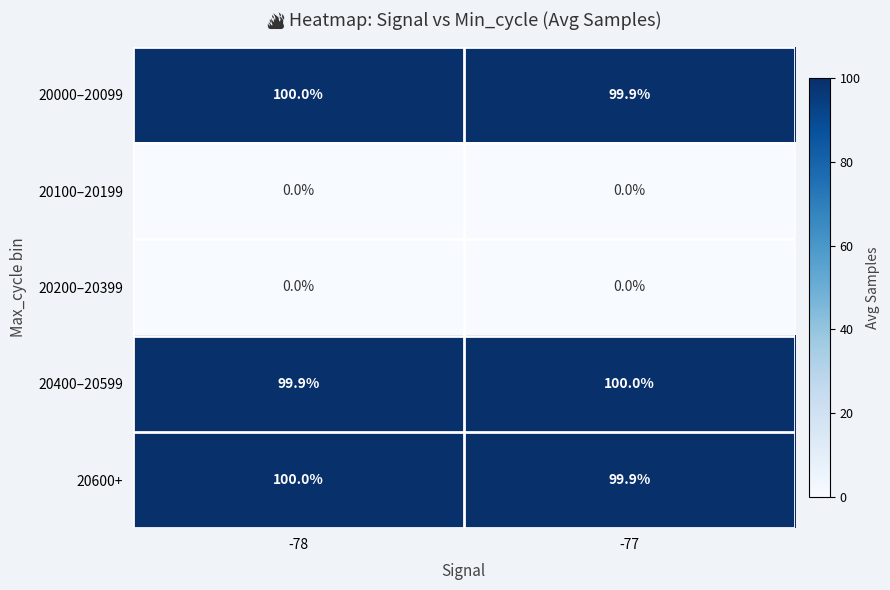

List the labels in order of 20400–20599 value, largest first.

-77, -78